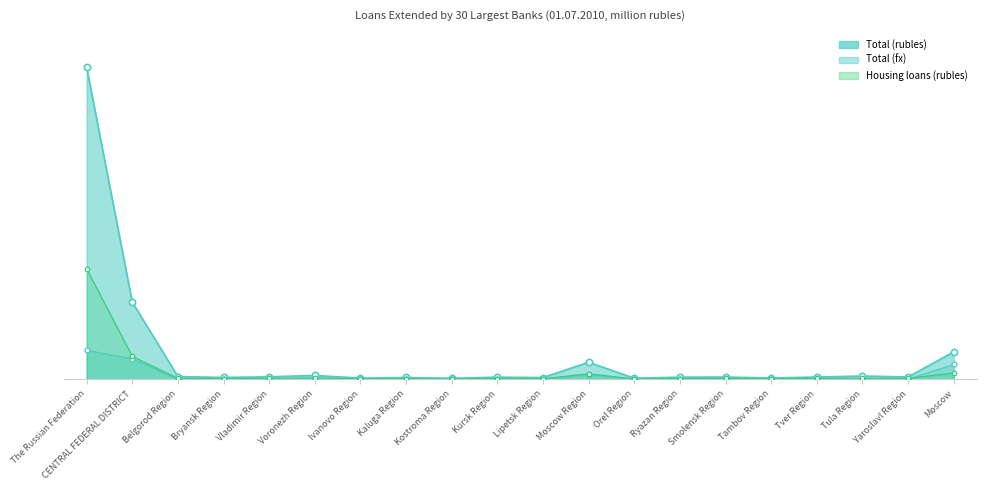

Which series contains the highest Y value?

Total (rubles)